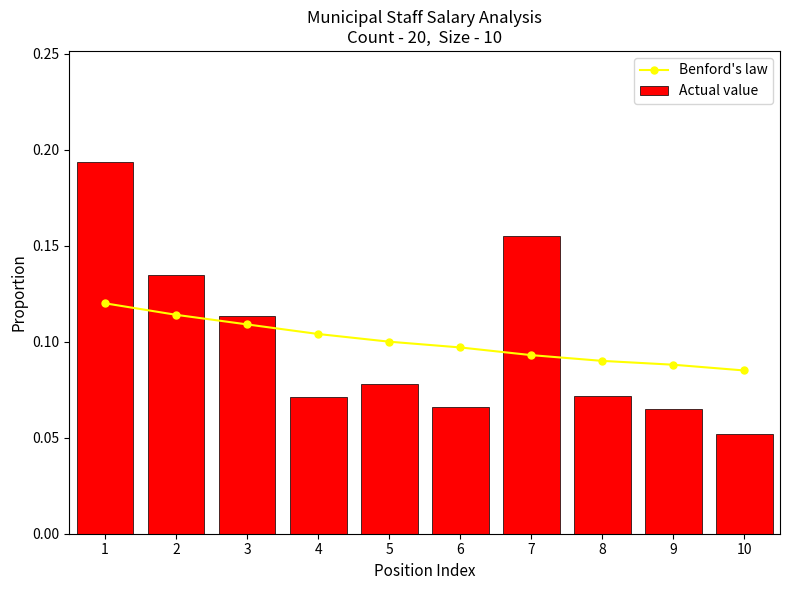

Which has a higher value, 1 or 8?

1